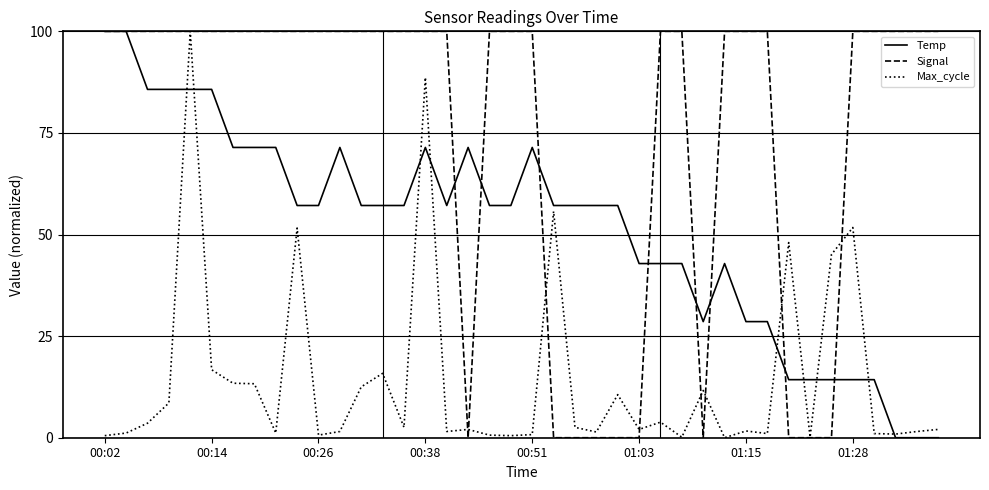

What is the difference between the second highest and minimum values in the Temp series?

100.0